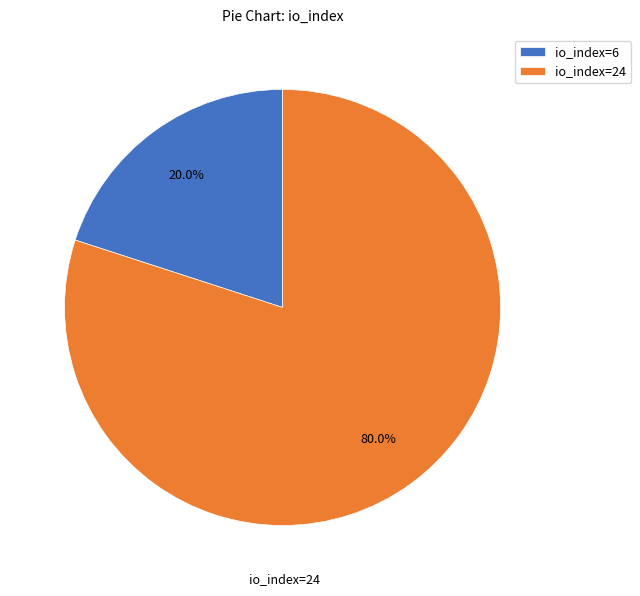

Which has a higher value, io_index=24 or io_index=6?

io_index=24